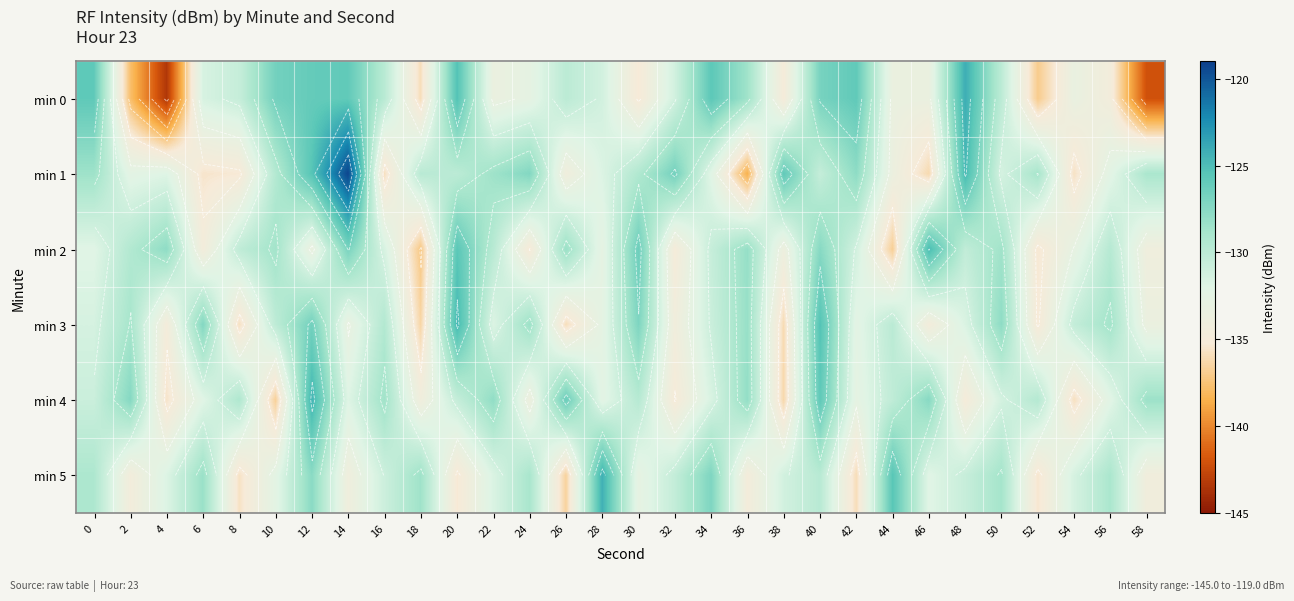

Which category has the highest value across all series?

14